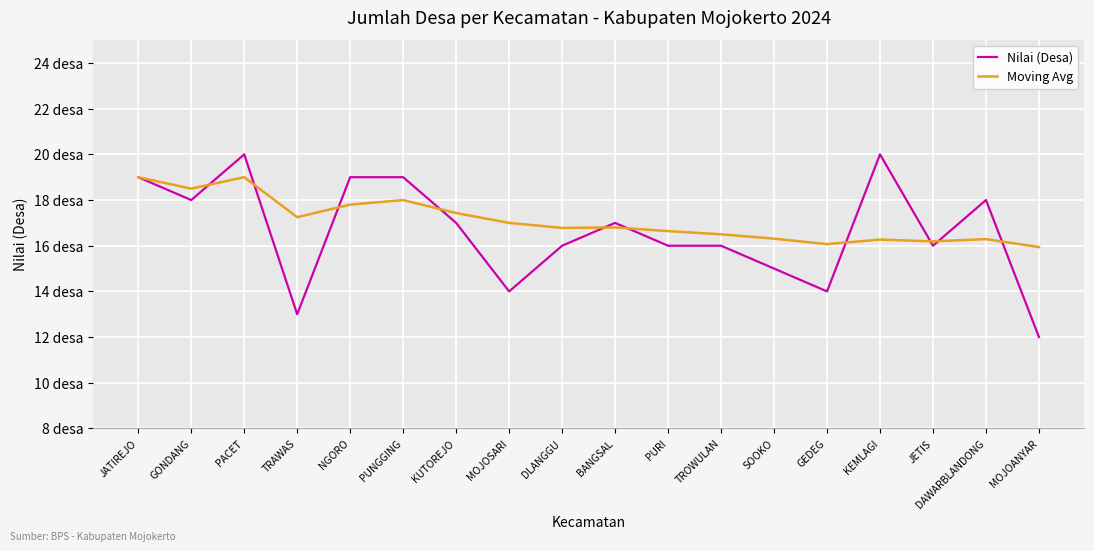

What is the average value of the Moving Avg series?

17.1